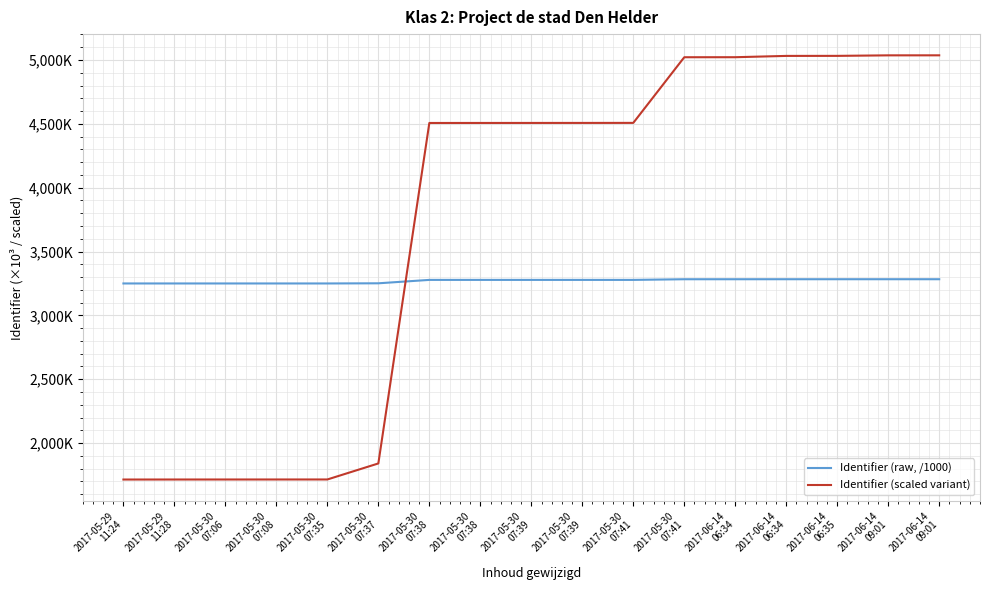

Reading right to left, what are all the values shown in this chart?

Identifier (raw, /1000): 2017-06-14
09:01=3283.1	2017-06-14
09:01=3283.1	2017-06-14
06:35=3283.1	2017-06-14
06:34=3283.1	2017-06-14
06:34=3283.0	2017-05-30
07:41=3283.0	2017-05-30
07:41=3277.8	2017-05-30
07:39=3277.8	2017-05-30
07:39=3277.8	2017-05-30
07:38=3277.8	2017-05-30
07:38=3277.8	2017-05-30
07:37=3251.2	2017-05-30
07:35=3249.9	2017-05-30
07:08=3249.9	2017-05-30
07:06=3249.9	2017-05-29
11:28=3249.9	2017-05-29
11:24=3249.9
Identifier (scaled variant): 2017-06-14
09:01=5036.8	2017-06-14
09:01=5036.6	2017-06-14
06:35=5032.5	2017-06-14
06:34=5032.2	2017-06-14
06:34=5022.0	2017-05-30
07:41=5021.8	2017-05-30
07:41=4507.6	2017-05-30
07:39=4507.3	2017-05-30
07:39=4507.2	2017-05-30
07:38=4507.1	2017-05-30
07:38=4506.9	2017-05-30
07:37=1840.2	2017-05-30
07:35=1714.7	2017-05-30
07:08=1714.6	2017-05-30
07:06=1714.5	2017-05-29
11:28=1714.4	2017-05-29
11:24=1714.2